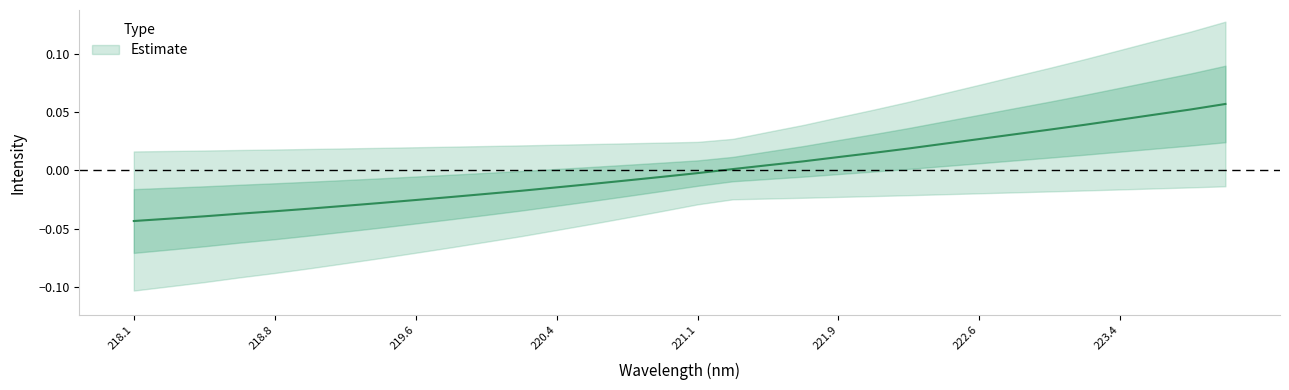

The chart shows a value of 0.0 at 222.0721. True or false?

True